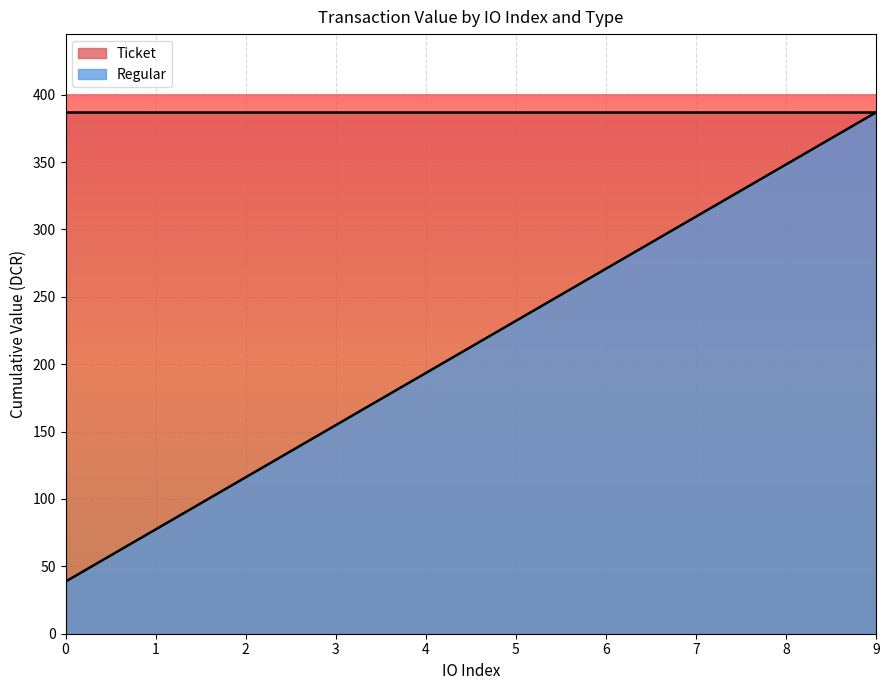

What is the difference between the values at 6 and 4?

77.4